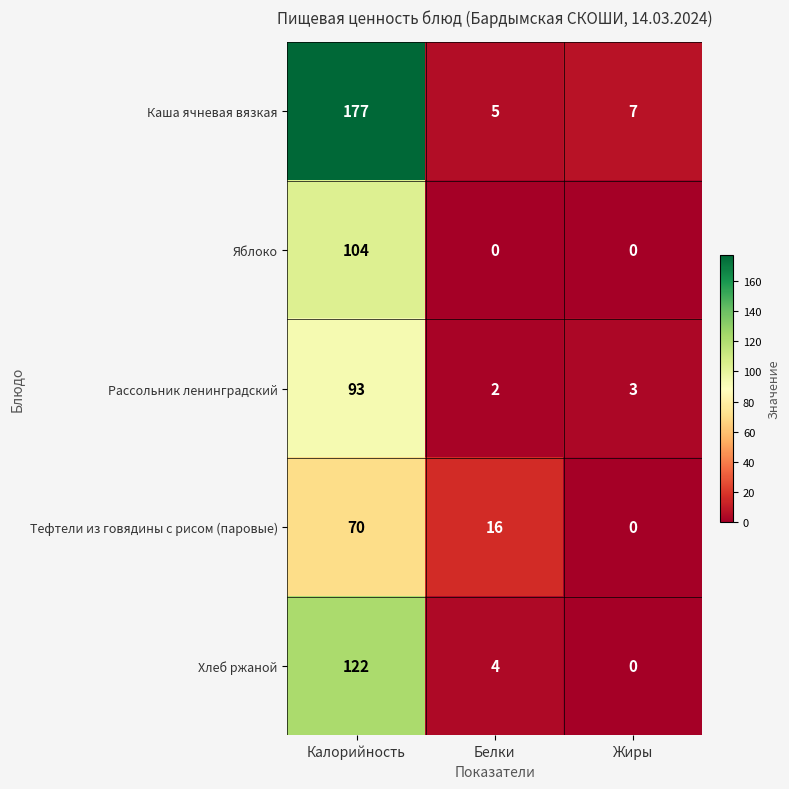

At which category is the sum across all series the highest?

Калорийность